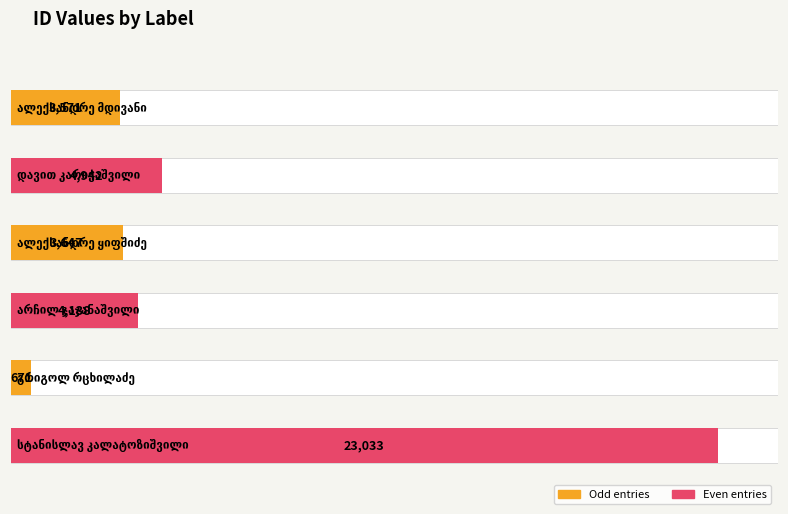

Reading left to right, list all the values displayed in this chart.

3571	4942	3647	4138	671	23033